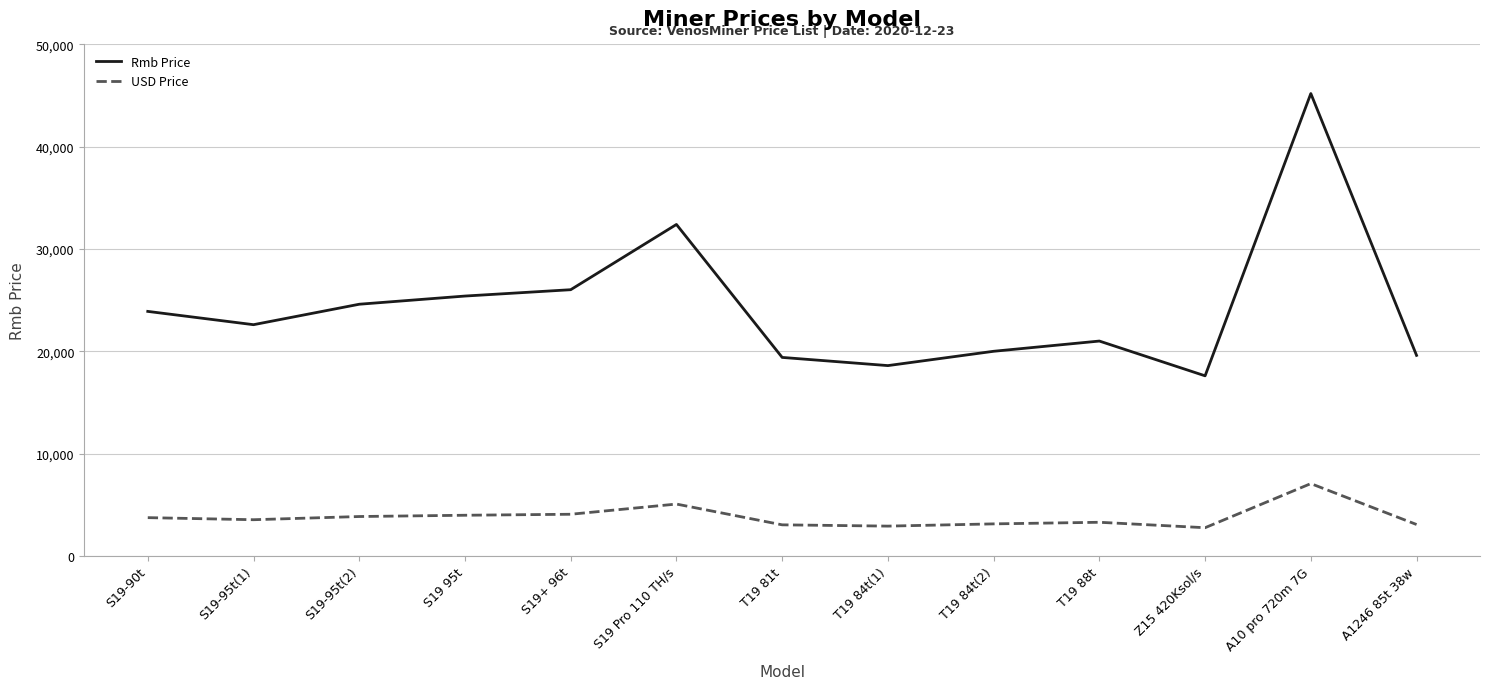

List the series in order of their peak value, highest first.

Rmb Price, USD Price